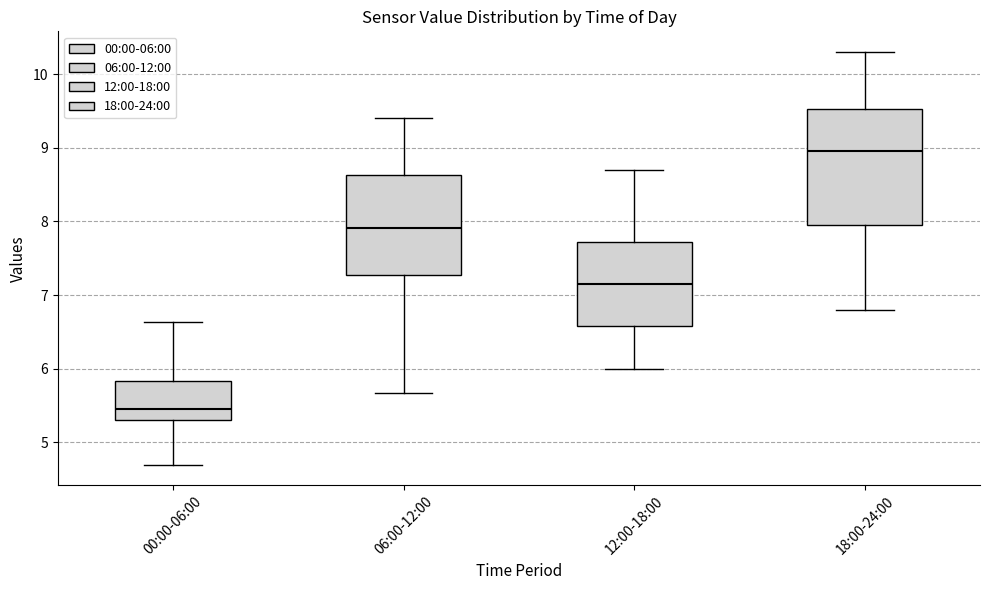

Comparing the boxes themselves (not the whiskers), which one is the tallest?

18:00-24:00